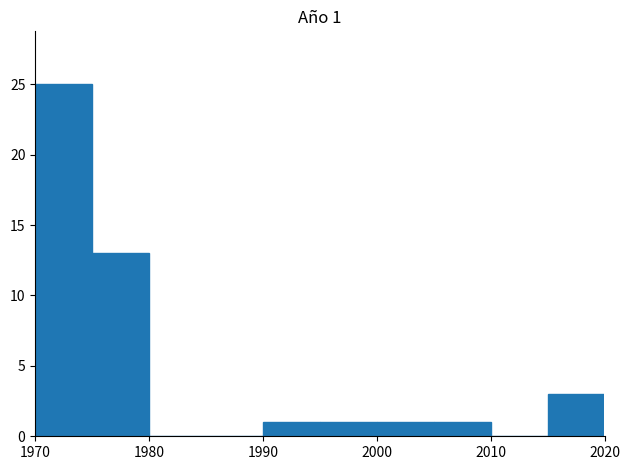

Over which range of the x-axis is the bar tallest?

1970 to 1975